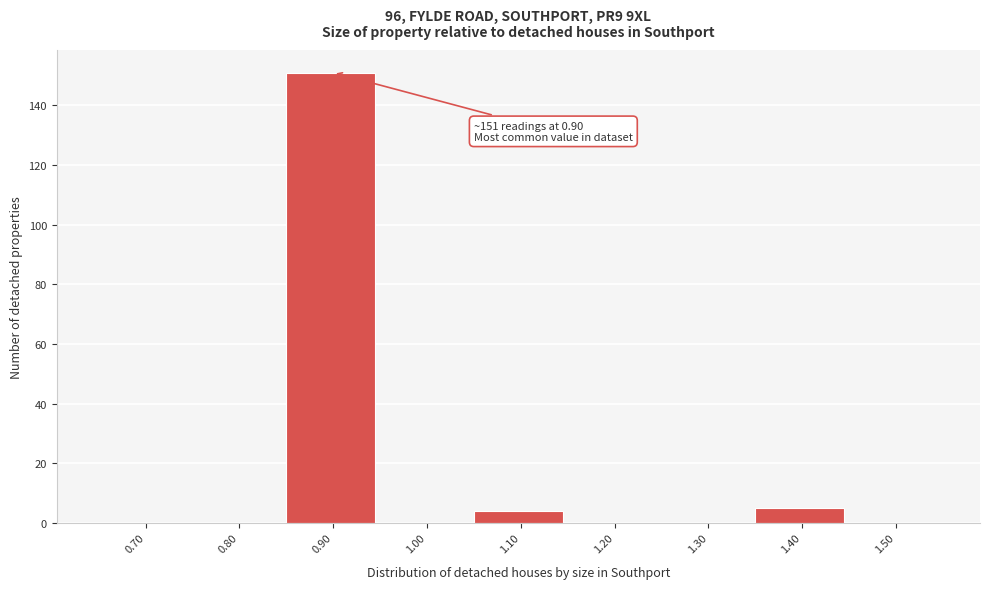

Reading right to left, transcribe all the data shown in this chart.

1.50=0	1.40=5	1.30=0	1.20=0	1.10=4	1.00=0	0.90=151	0.80=0	0.70=0